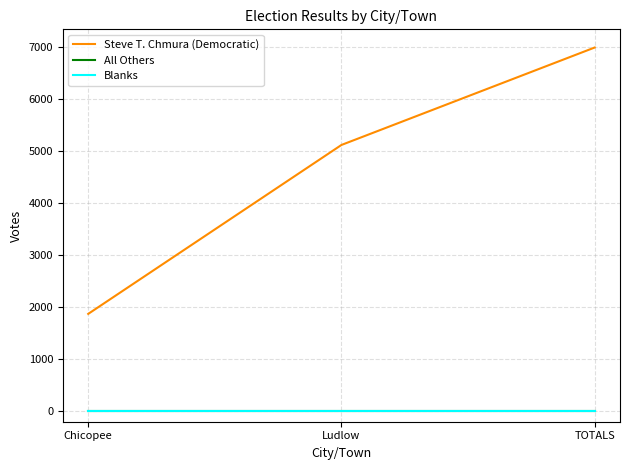

Rank the categories by All Others value from lowest to highest.

Chicopee, Ludlow, TOTALS